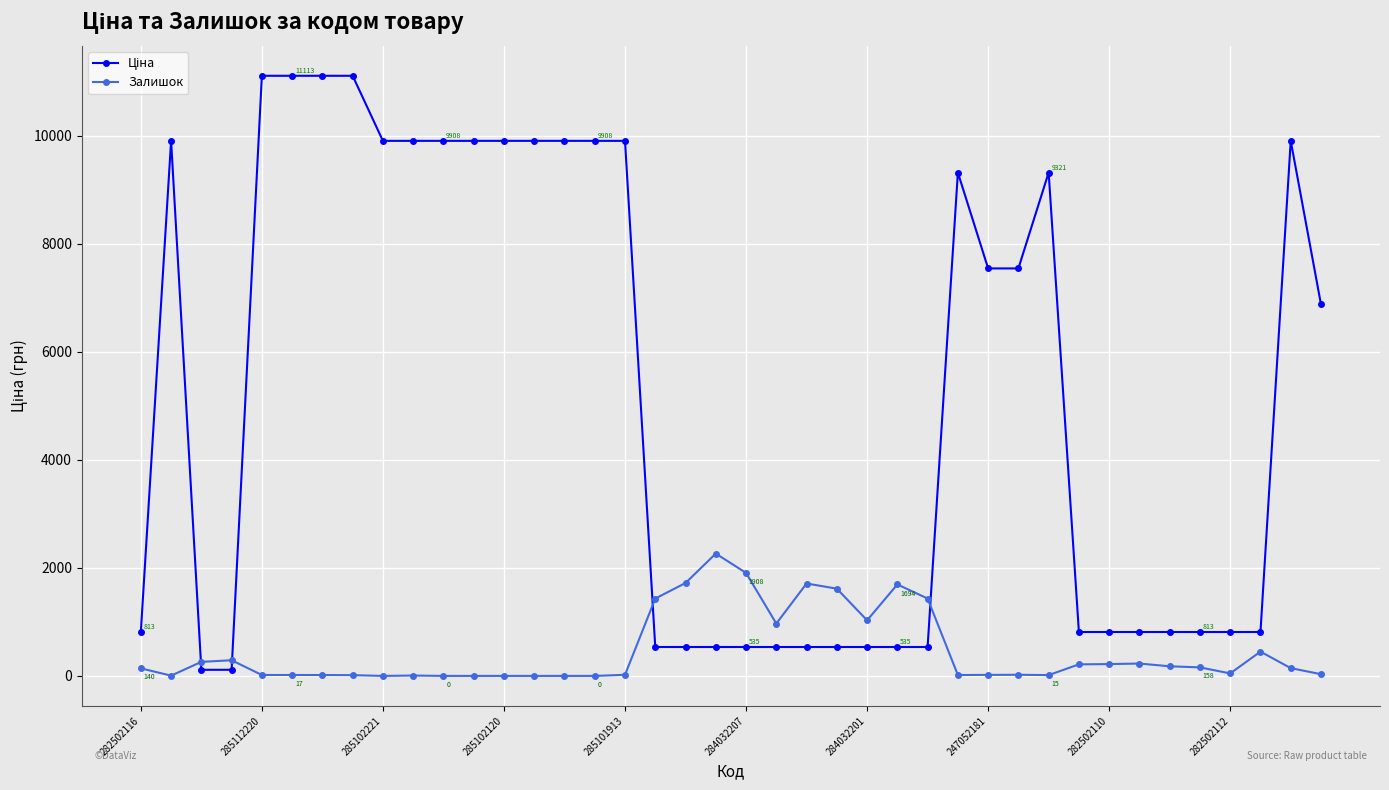

True or false: Залишок has more than 1 interior local peaks.

True